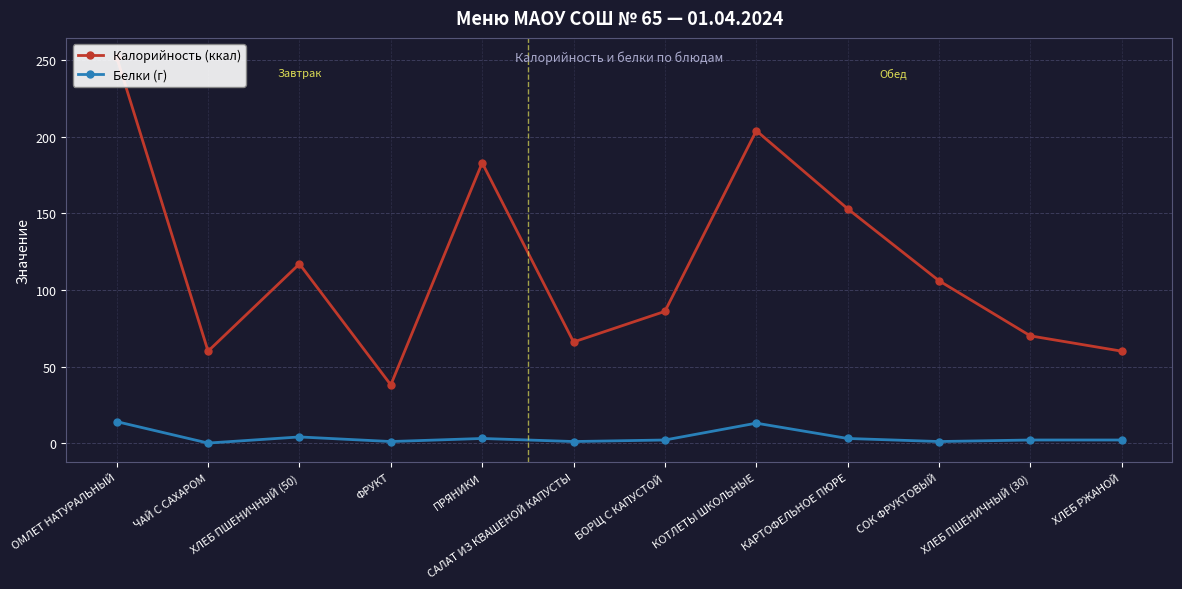

What is the average value of the Белки (г) series?

4